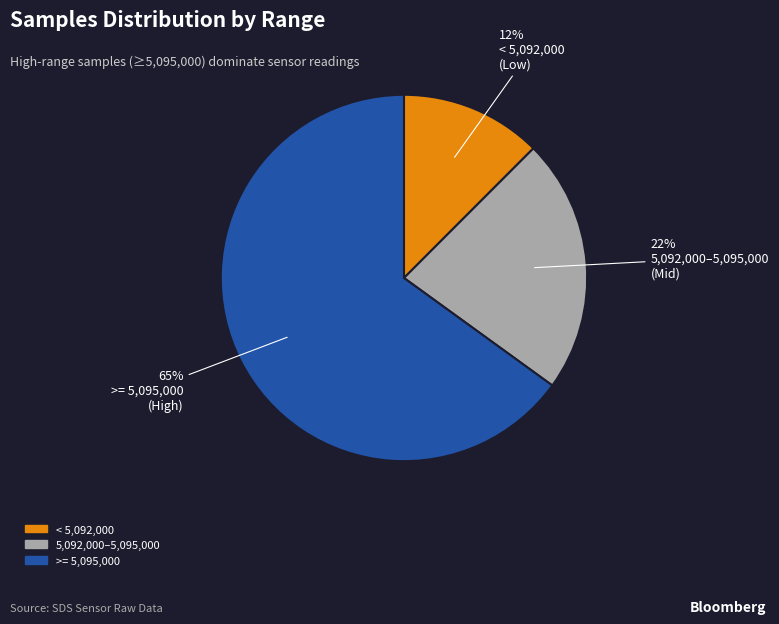

To the nearest percent, what is the average slice percentage?

33%